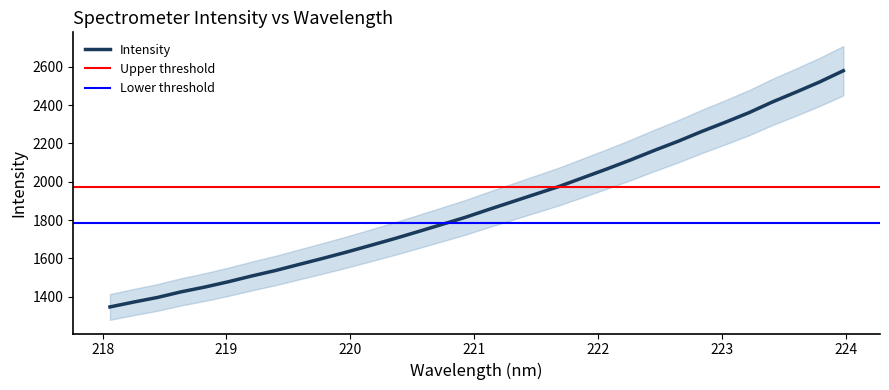

At which label does the data first exceed 1855?

221.1174